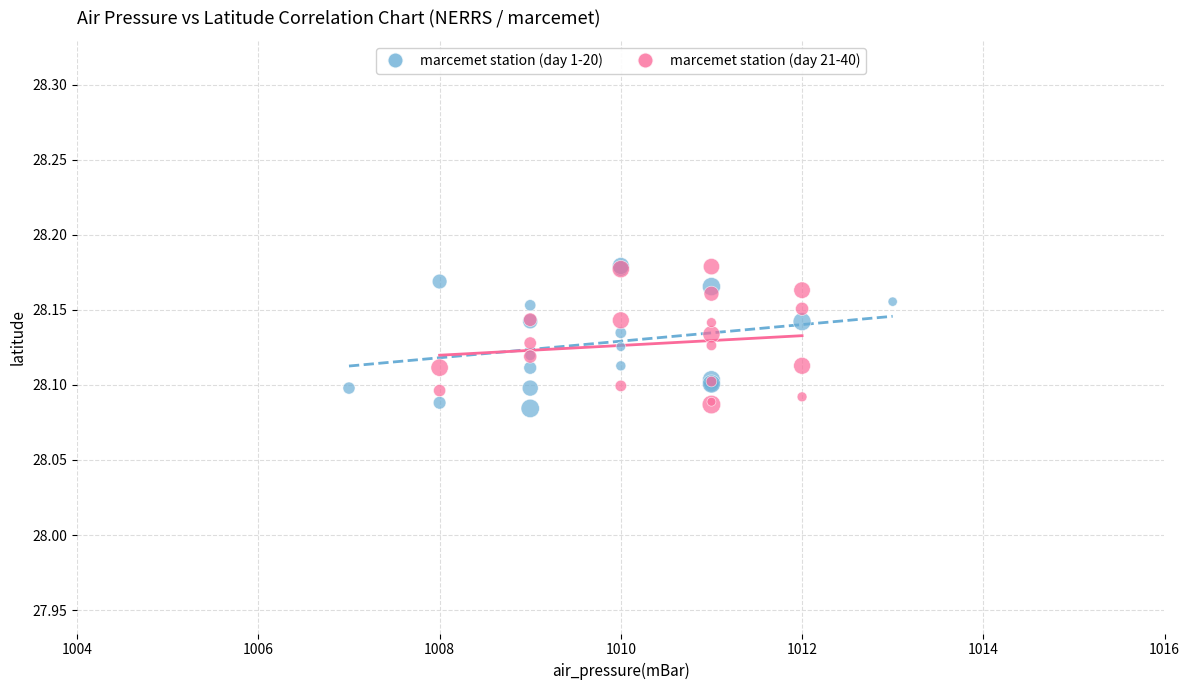

What are all the series names shown in the legend?

marcemet station (day 1-20), marcemet station (day 21-40)